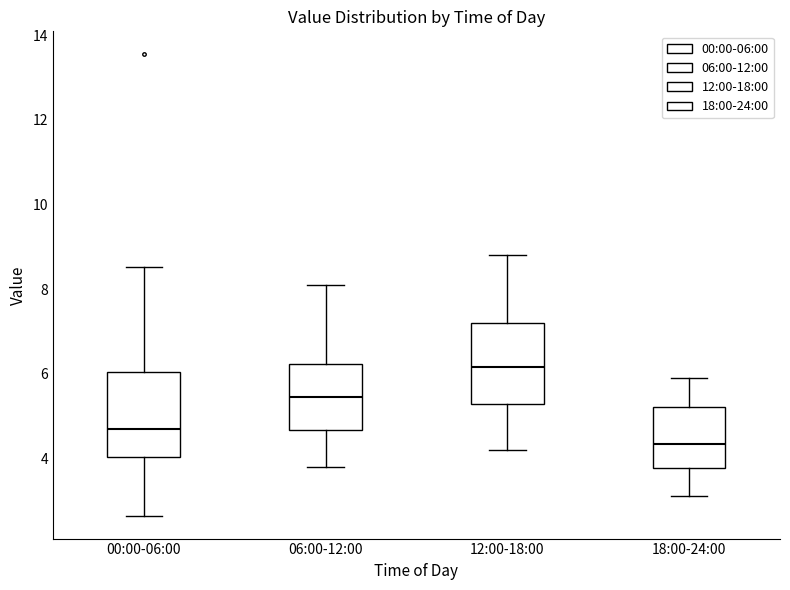

Where does the median line of the box for 12:00-18:00 sit on the y-axis? The values are not printed on the chart, so give them approximately, as read against the axis.

6.2